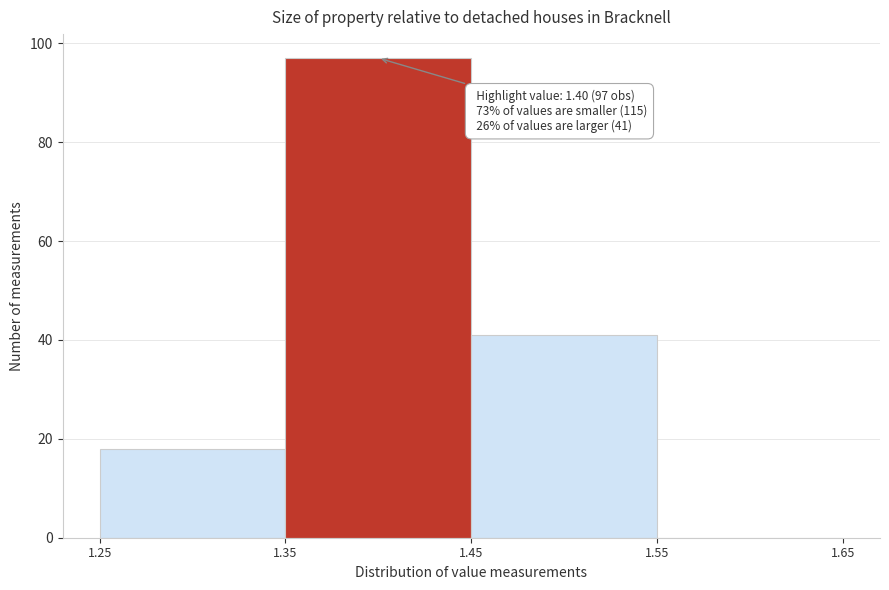

Over which range of the x-axis is the bar tallest?

1.35 to 1.45